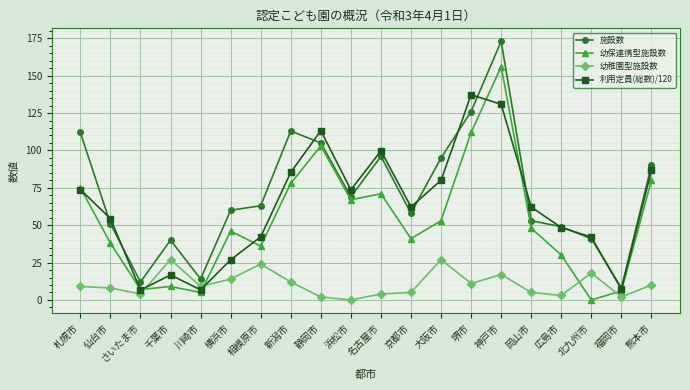

What is the highest value of the 利用定員(総数)/120 series?

137.3